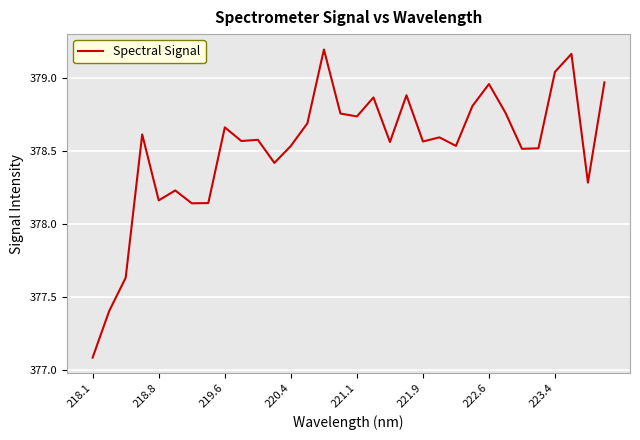

What is the smallest value displayed?

377.1